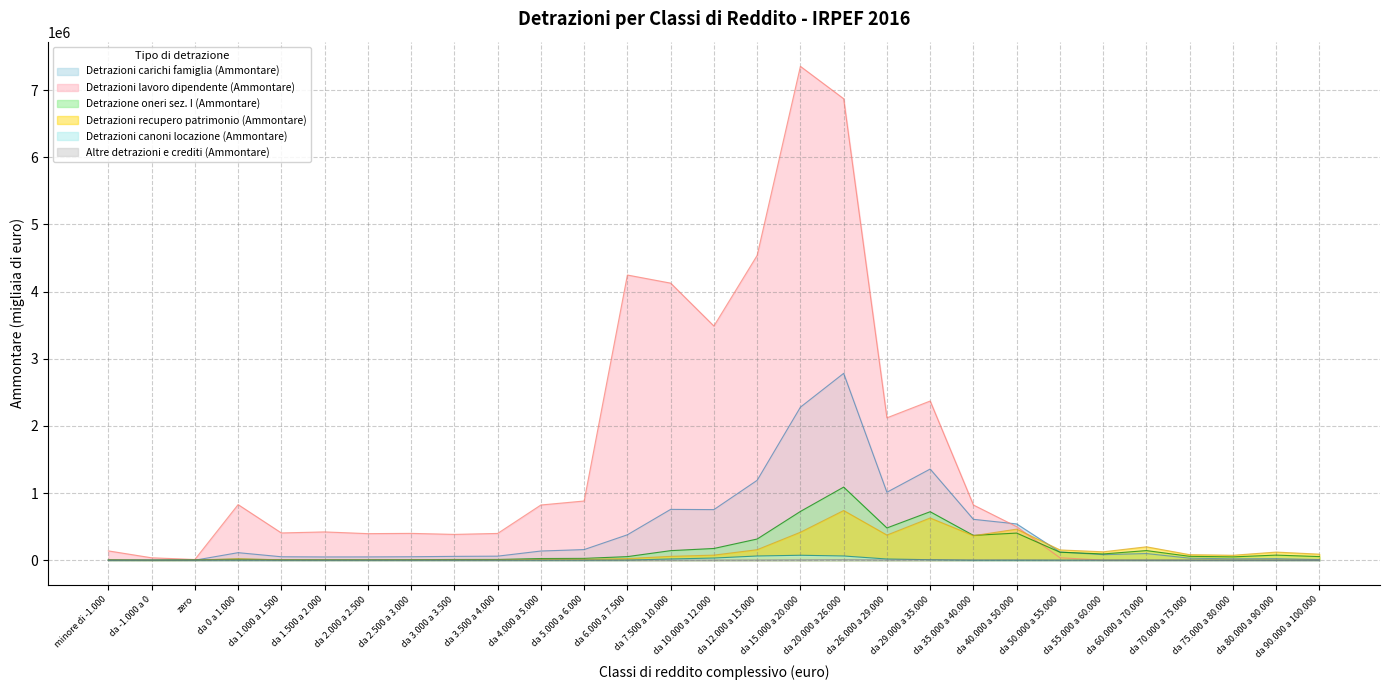

What is the label of the 27th point from the left?

da 75.000 a 80.000